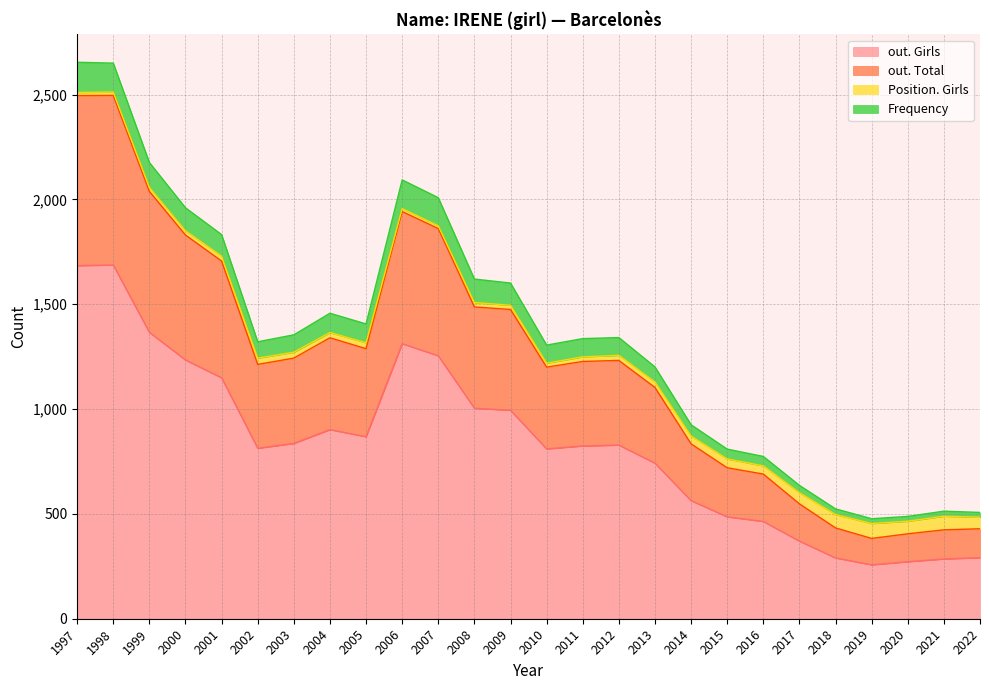

How many values in the out. Total series are below 1232?

13